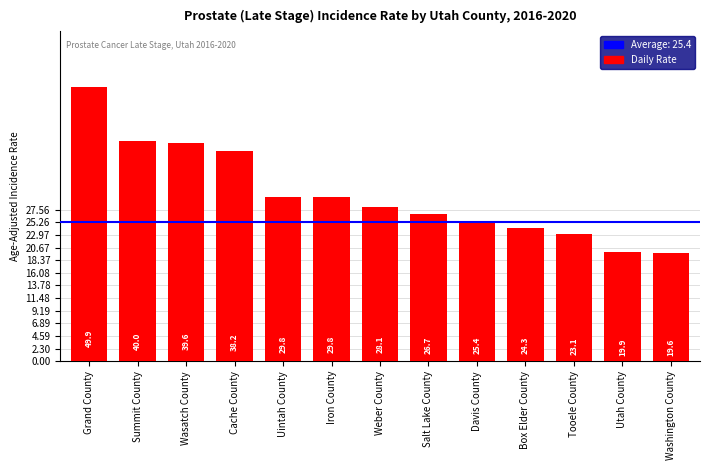

What is the difference between the maximum and minimum values?

30.3